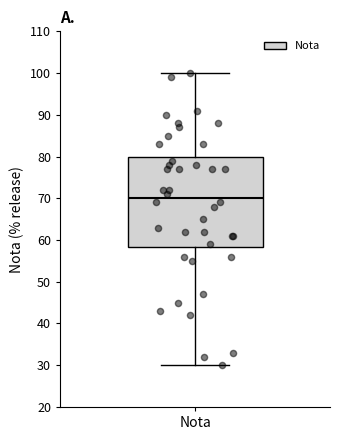

Transcribe this box plot: give where the median line is, the range the box spans, and where the two whiskers end, as read against the y-axis. The values are not printed on the chart, so give them approximately, as read against the axis.

median 70, box 58 to 80, whiskers 30 to 100